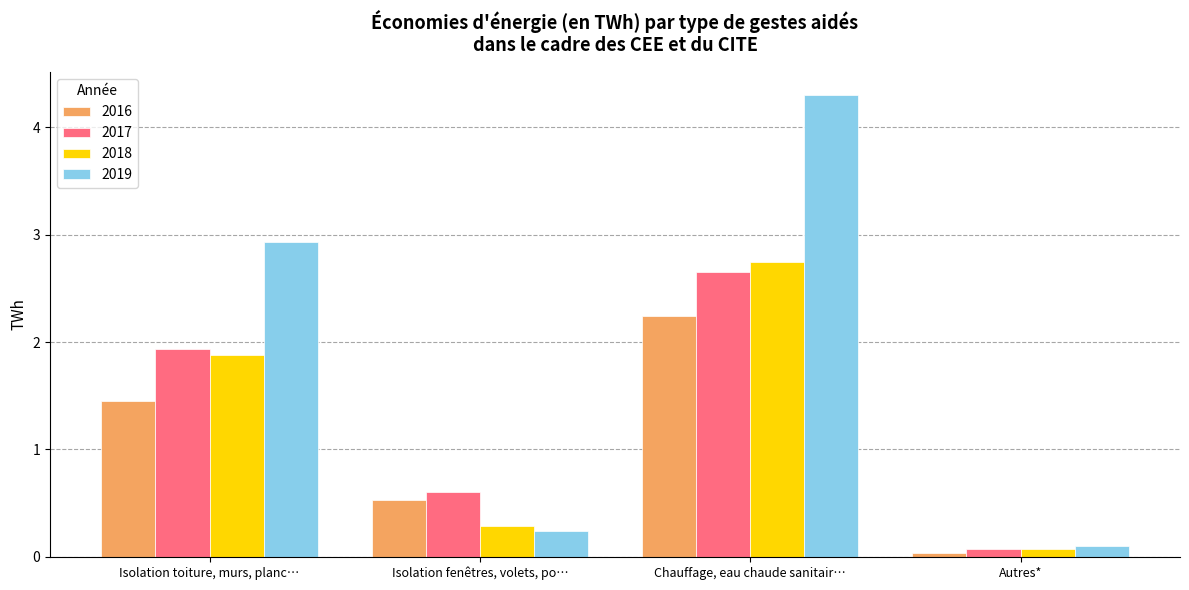

Where is 2017 nearest to the value 1?

Isolation fenêtres, volets, po…